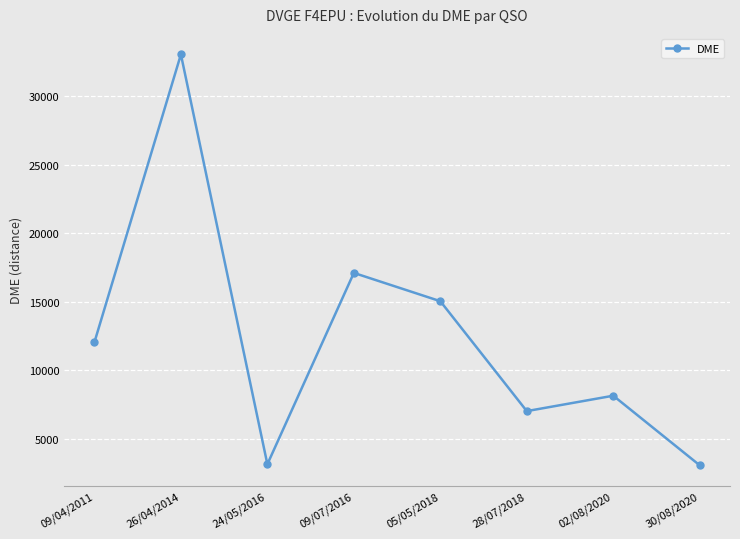

Which has a higher value, 02/08/2020 or 09/04/2011?

09/04/2011